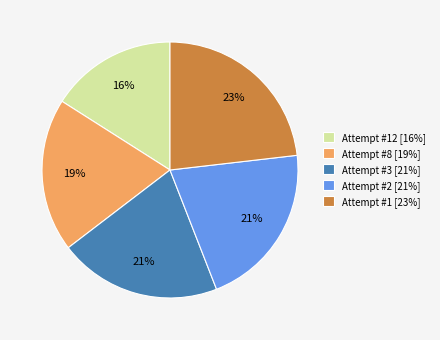

Approximately how many times larger is the value at Attempt #8 [19%] compared to Attempt #1 [23%]?

0.8